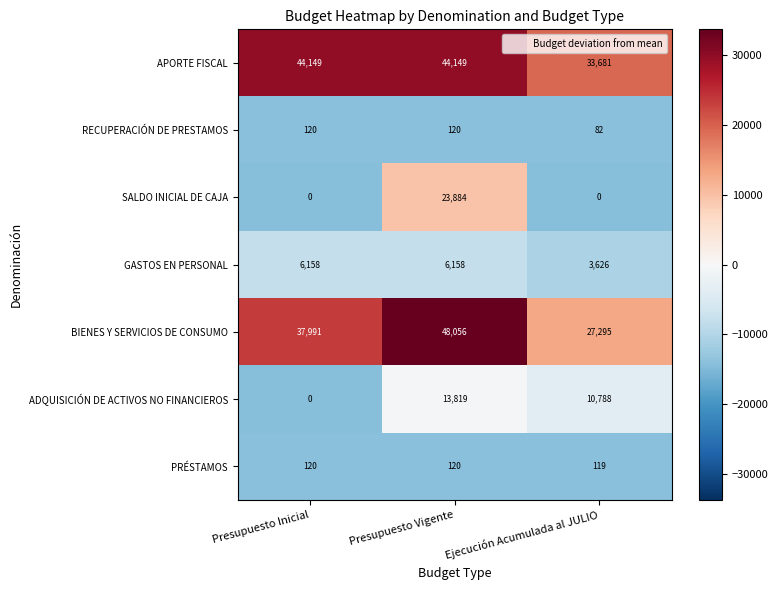

Rank the categories by ADQUISICIÓN DE ACTIVOS NO FINANCIEROS value from lowest to highest.

Presupuesto Inicial, Ejecución Acumulada al JULIO, Presupuesto Vigente